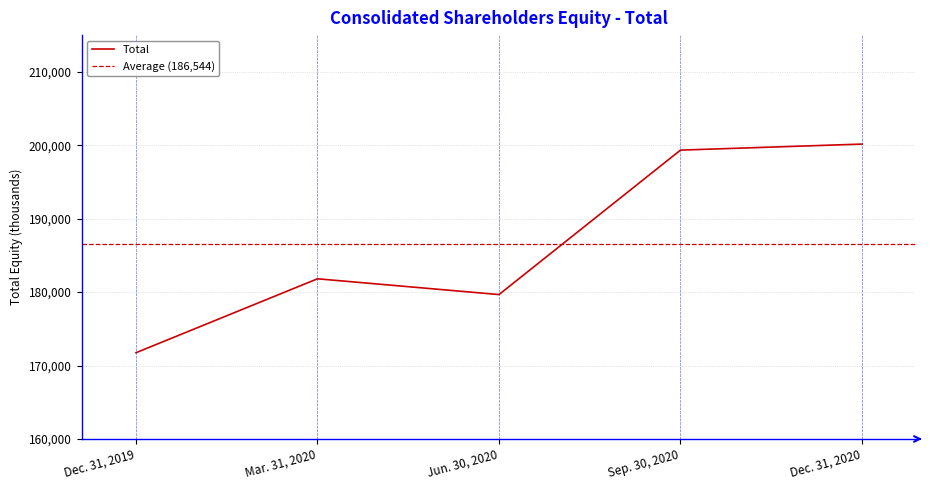

How many distinct data groups are displayed?

1